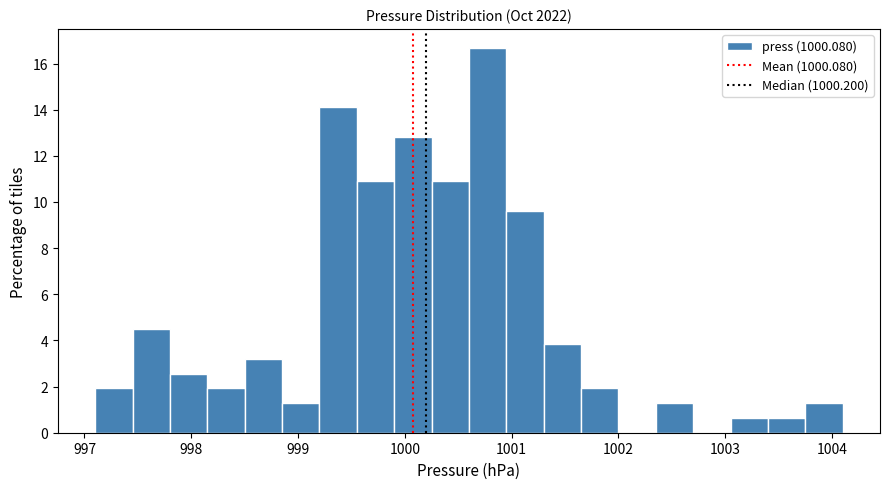

Read against the x-axis, roughly where is the centre of the tallest bar?

1000.8